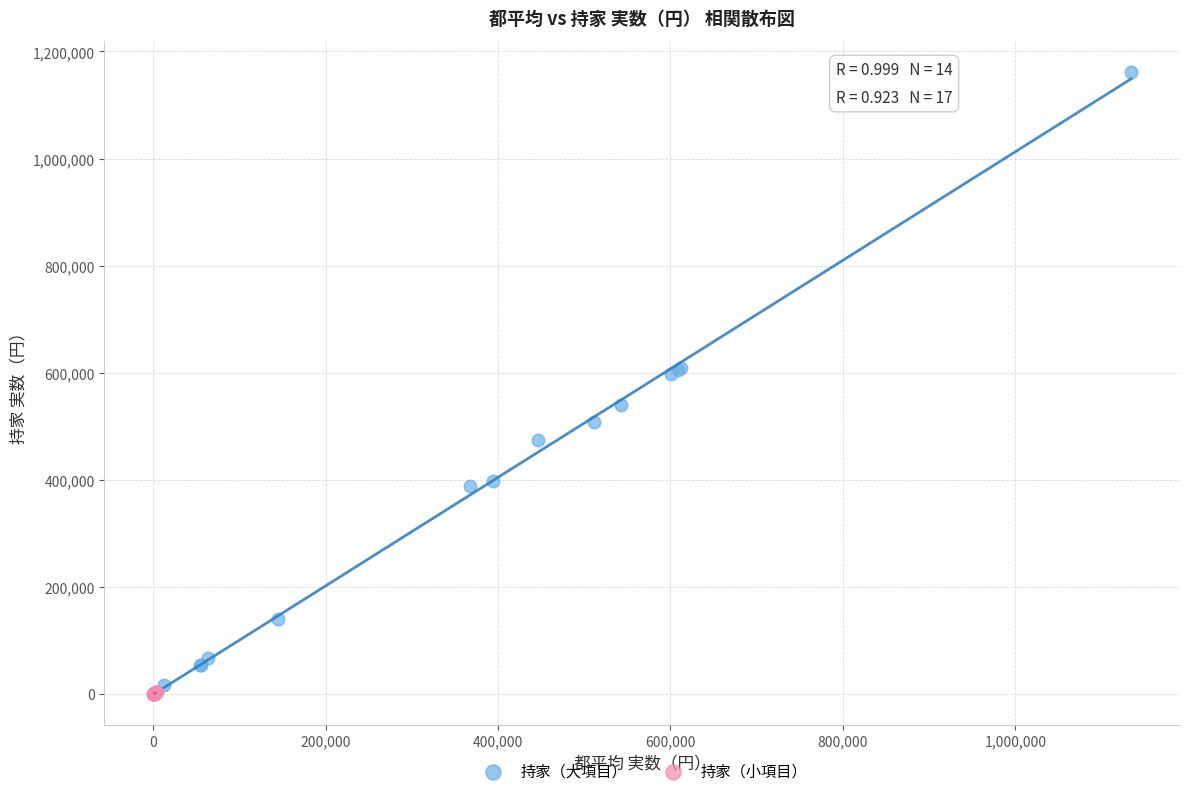

Which series contains the highest Y value?

持家（大項目）